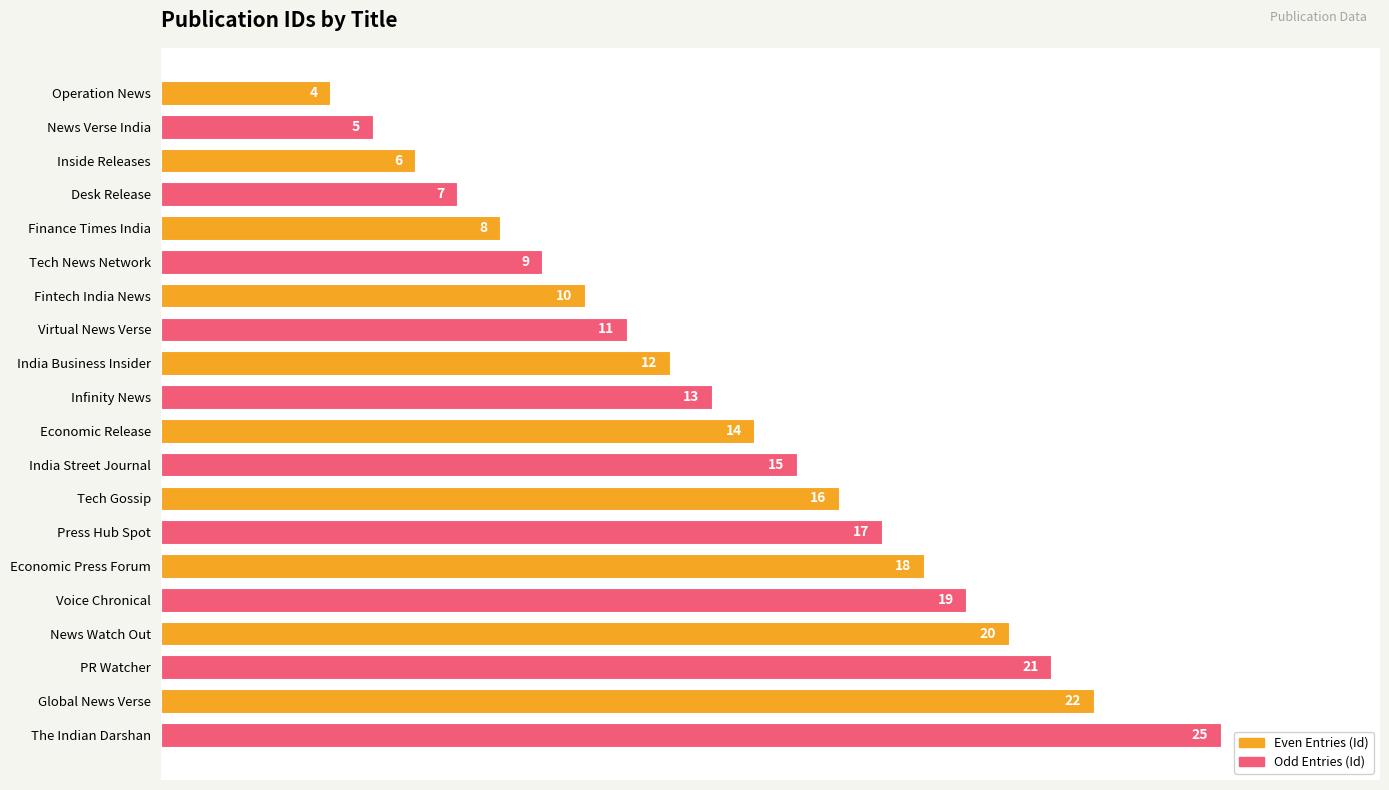

Count the number of categories in the chart.

20